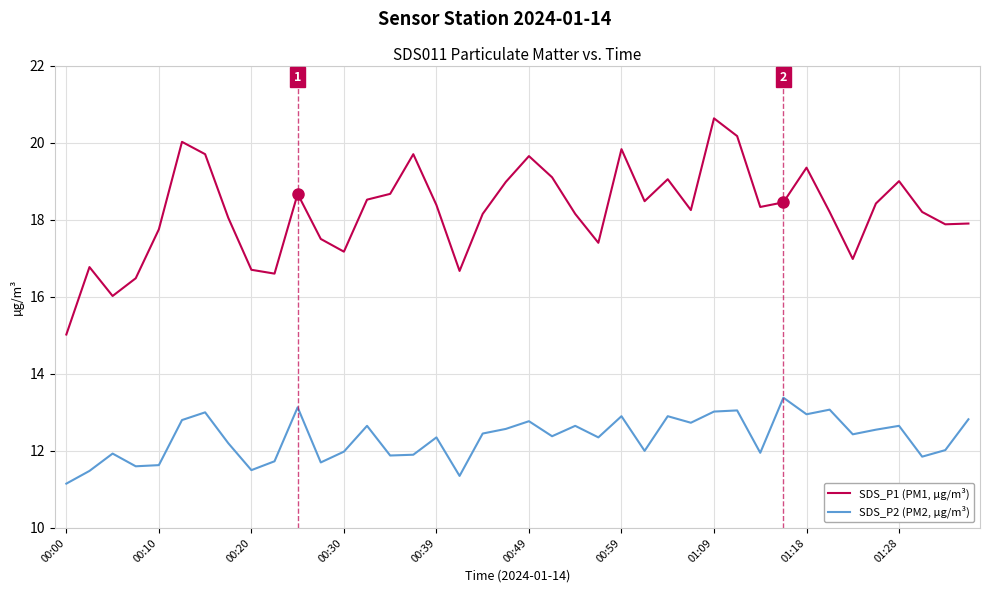

What is the smallest value displayed?

11.2